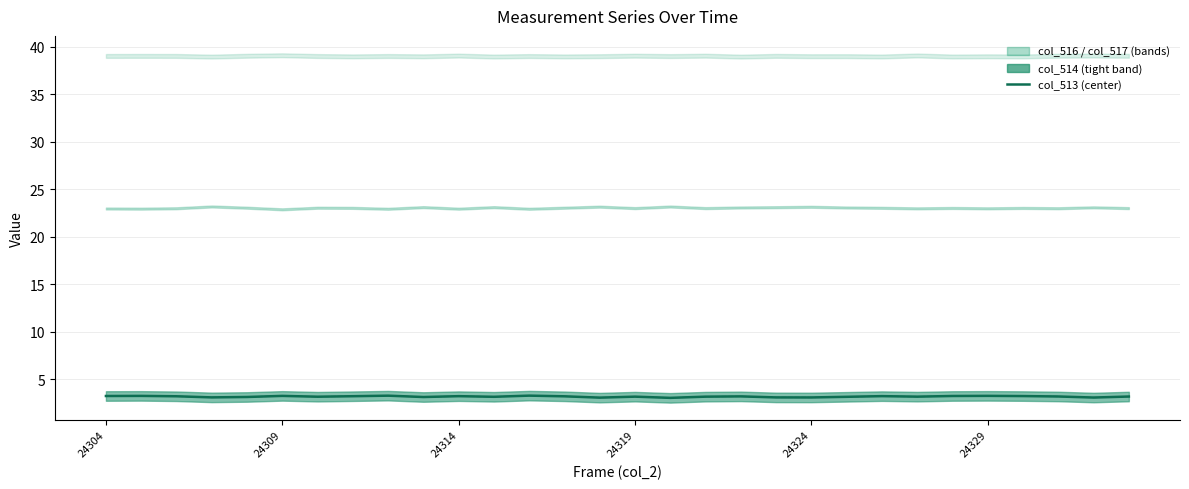

What is the lowest value of the col_513 (center) series?

3.0